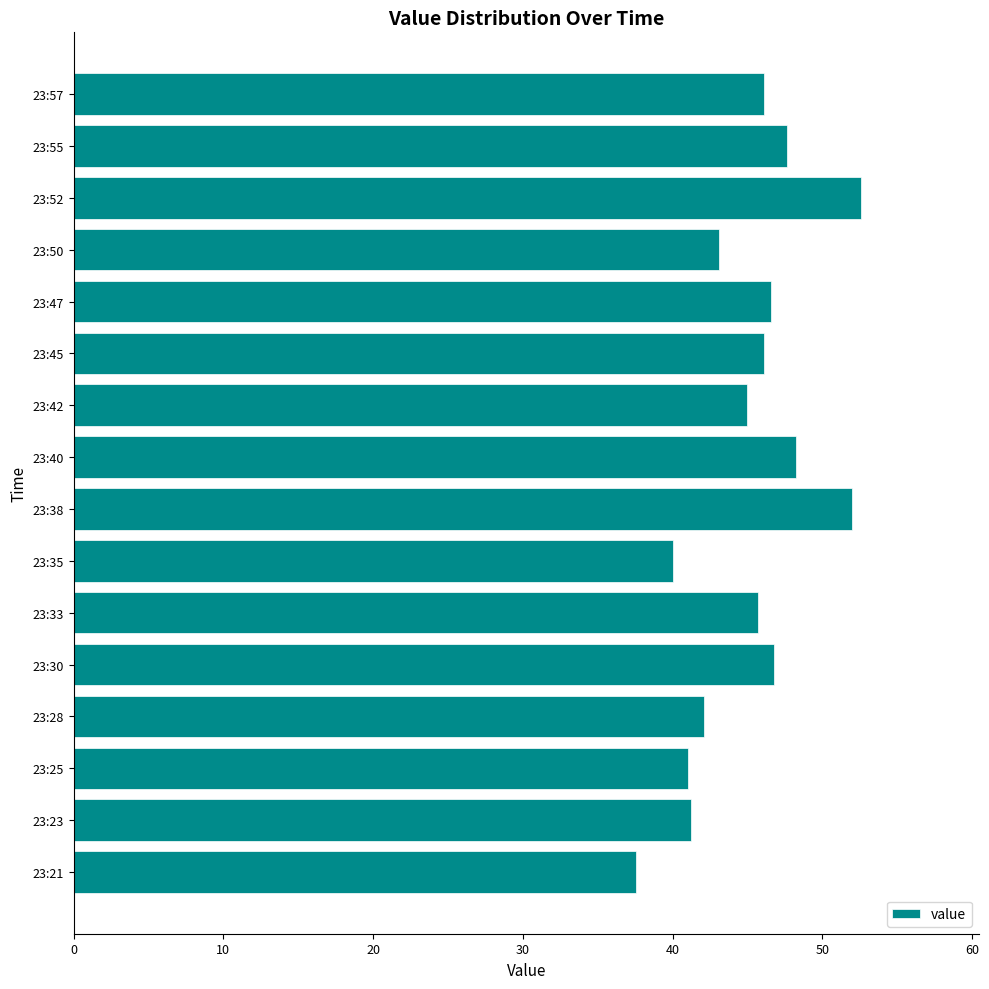

Are the bars horizontal?

Yes